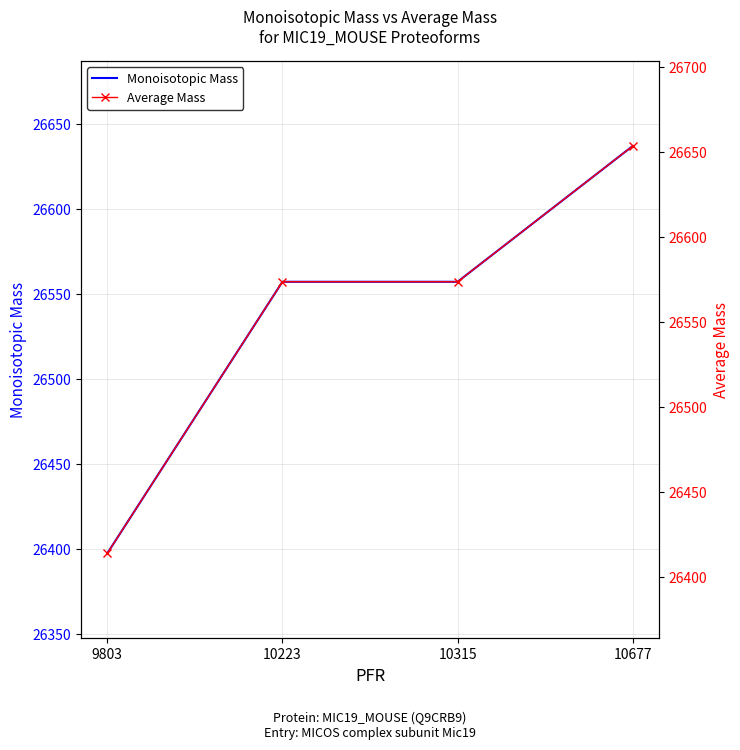

Rank the series at 10677 from highest to lowest value.

Average Mass, Monoisotopic Mass